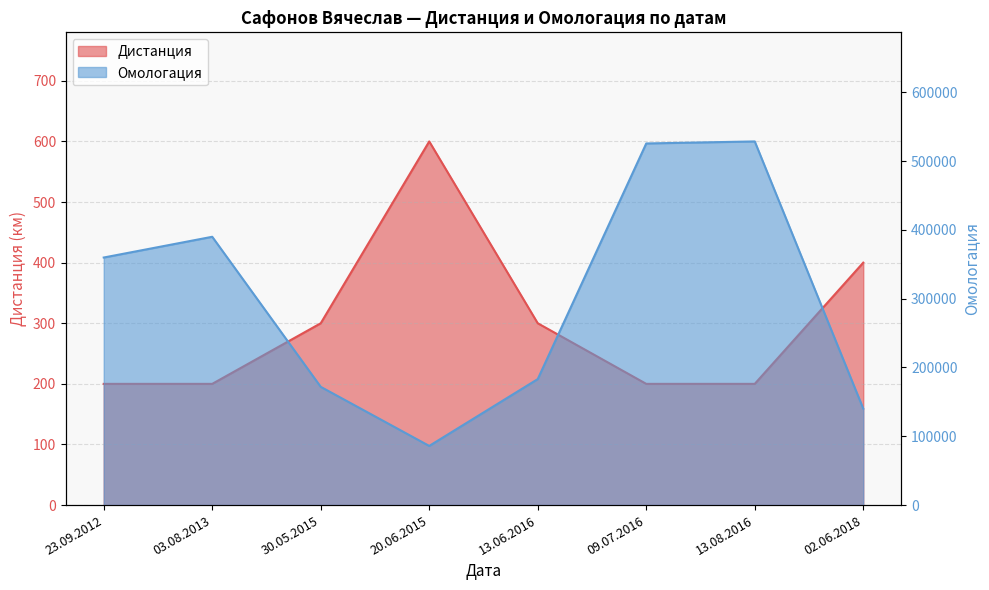

How many series are shown in this chart?

2